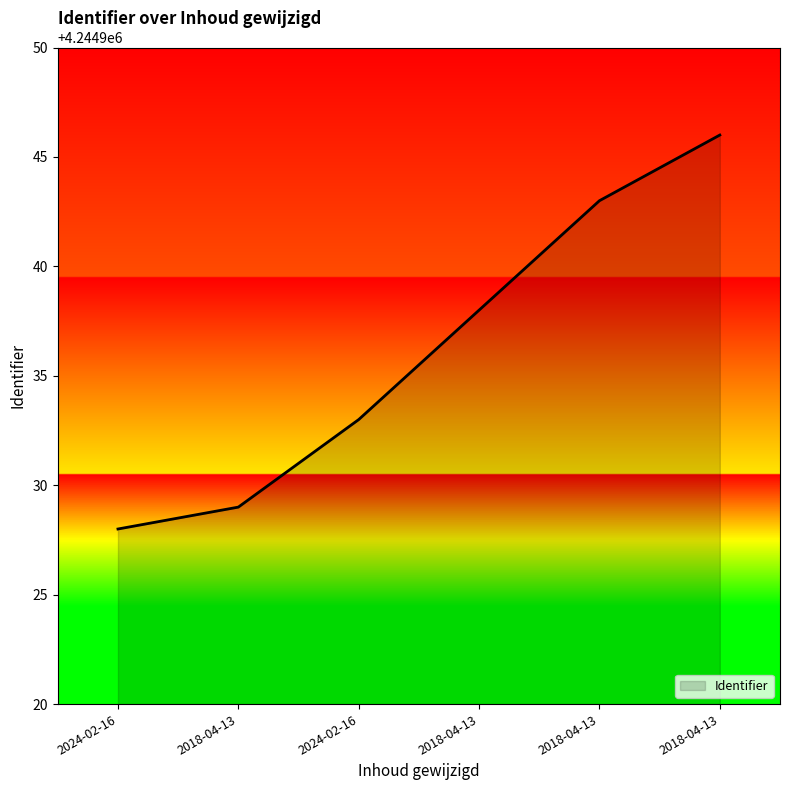

List the labels in order of value, smallest first.

2024-02-16, 2018-04-13, 2024-02-16, 2018-04-13, 2018-04-13, 2018-04-13